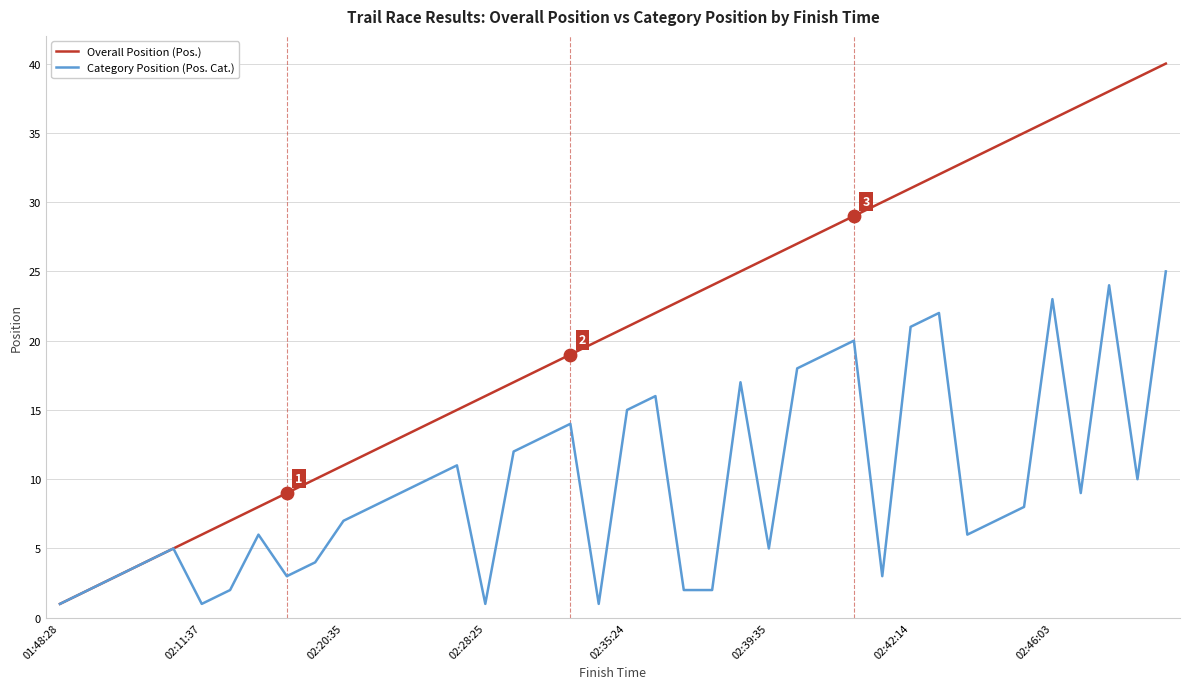

Which series has the largest range (max minus min)?

Overall Position (Pos.)